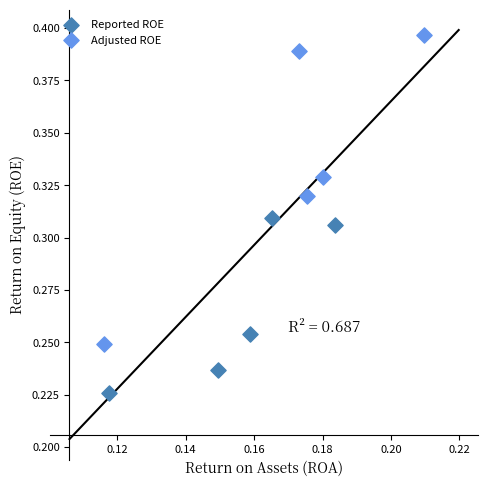

Which series reaches the minimum Y coordinate?

Reported ROE